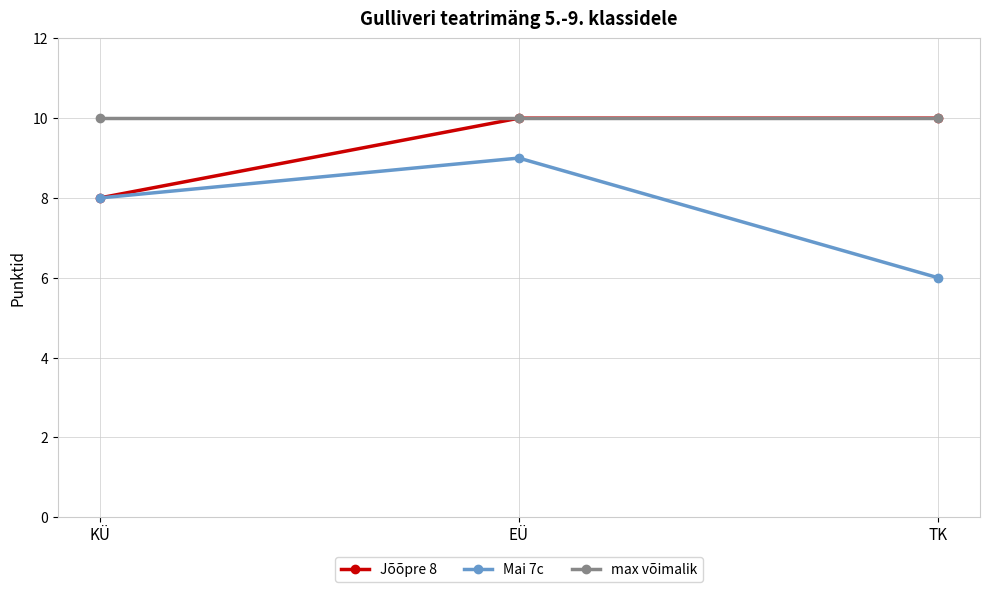

What is the sum of all Jõõpre 8 values?

28